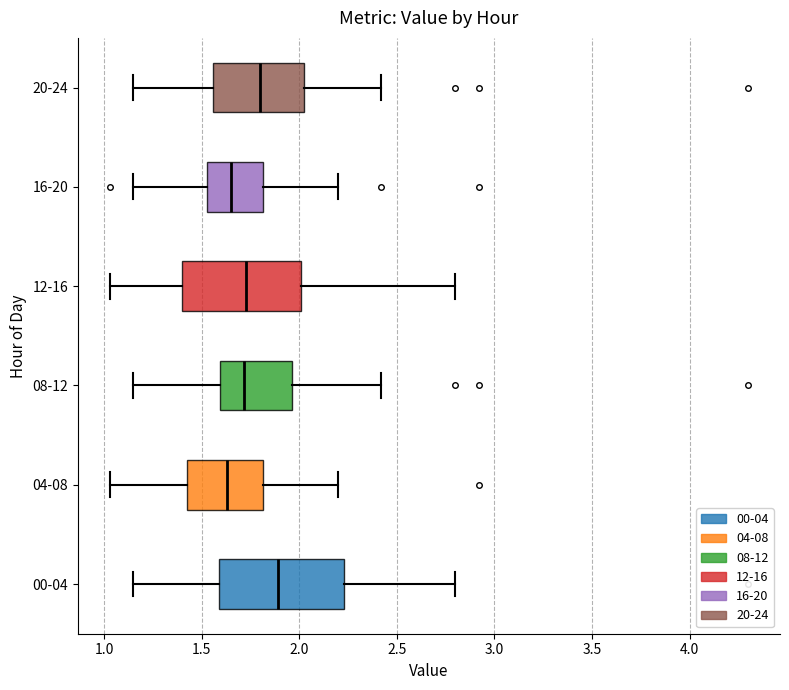

Reading bottom to top, transcribe this box plot: for each box, give where its median line is, the range the box spans, and where its two whiskers end, as read against the x-axis. The values are not printed on the chart, so give them approximately, as read against the axis.

00-04: median 1.90, box 1.60 to 2.25, whiskers 1.15 to 2.80
04-08: median 1.65, box 1.45 to 1.80, whiskers 1.05 to 2.20
08-12: median 1.70, box 1.60 to 1.95, whiskers 1.15 to 2.40
12-16: median 1.75, box 1.40 to 2.00, whiskers 1.05 to 2.80
16-20: median 1.65, box 1.55 to 1.80, whiskers 1.15 to 2.20
20-24: median 1.80, box 1.55 to 2.05, whiskers 1.15 to 2.40